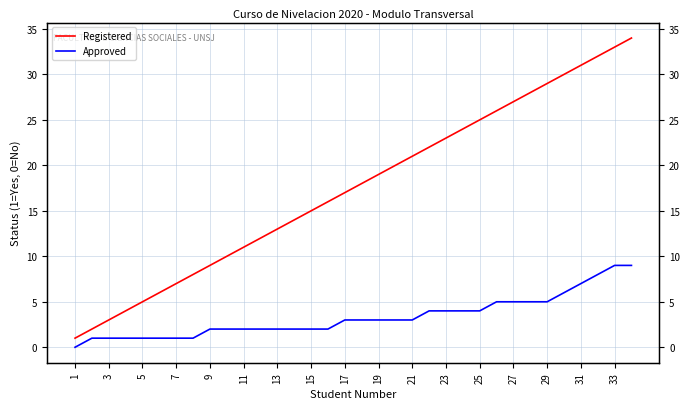

True or false: Registered and Approved cross at least once.

False